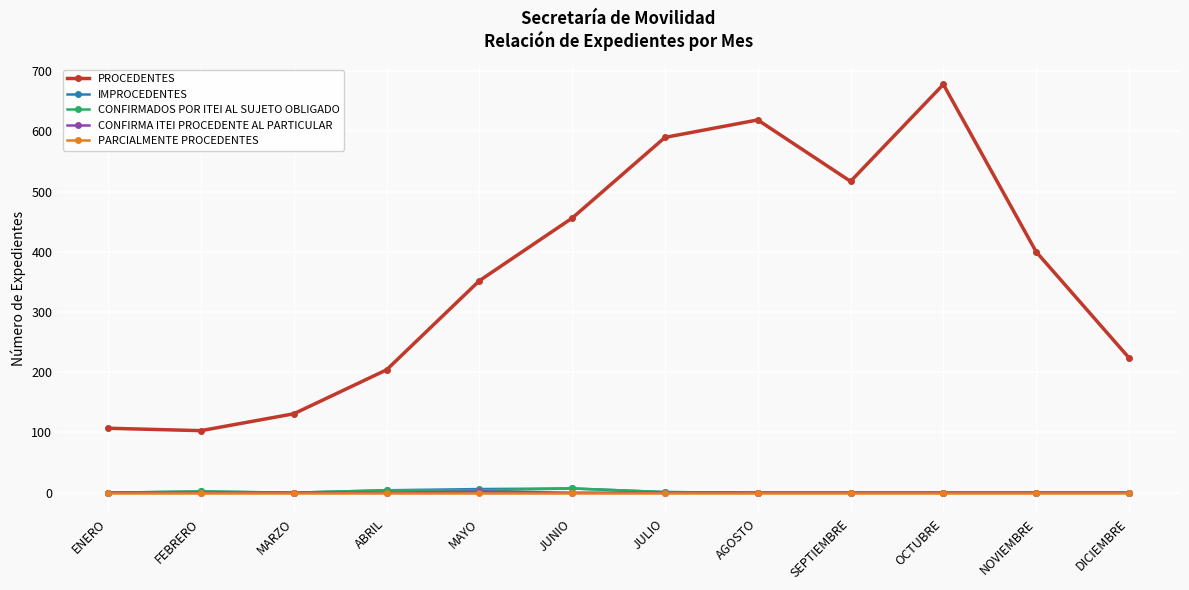

What are all the series names shown in the legend?

PROCEDENTES, IMPROCEDENTES, CONFIRMADOS POR ITEI AL SUJETO OBLIGADO, CONFIRMA ITEI PROCEDENTE AL PARTICULAR, PARCIALMENTE PROCEDENTES